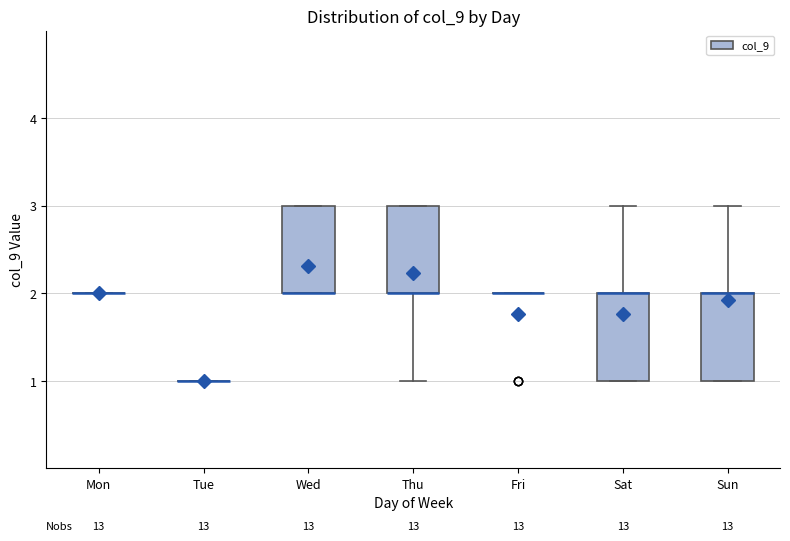

Reading left to right, transcribe this box plot: for each box, give where its median line is, the range the box spans, and where its two whiskers end, as read against the y-axis. The values are not printed on the chart, so give them approximately, as read against the axis.

Mon: box collapsed to a line at 2, whiskers 2 to 2
Tue: box collapsed to a line at 1, whiskers 1 to 1
Wed: median 2 (drawn on the box's lower edge), box 2 to 3, whiskers 2 to 3
Thu: median 2 (drawn on the box's lower edge), box 2 to 3, whiskers 1 to 3
Fri: box collapsed to a line at 2, whiskers 2 to 2
Sat: median 2 (drawn on the box's upper edge), box 1 to 2, whiskers 1 to 3
Sun: median 2 (drawn on the box's upper edge), box 1 to 2, whiskers 1 to 3